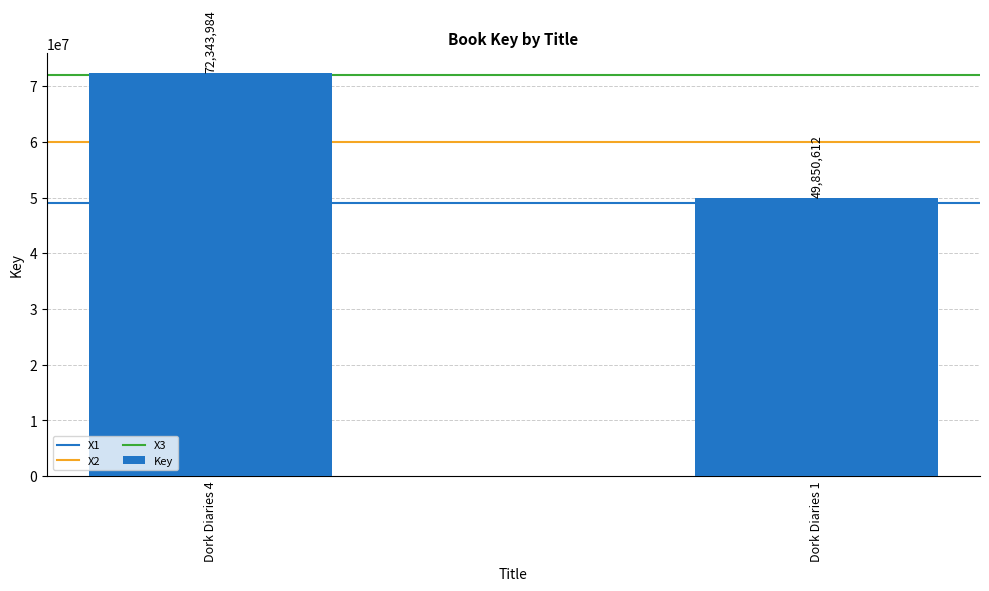

Is it true that the value at Dork Diaries 4 is 29862218?

False